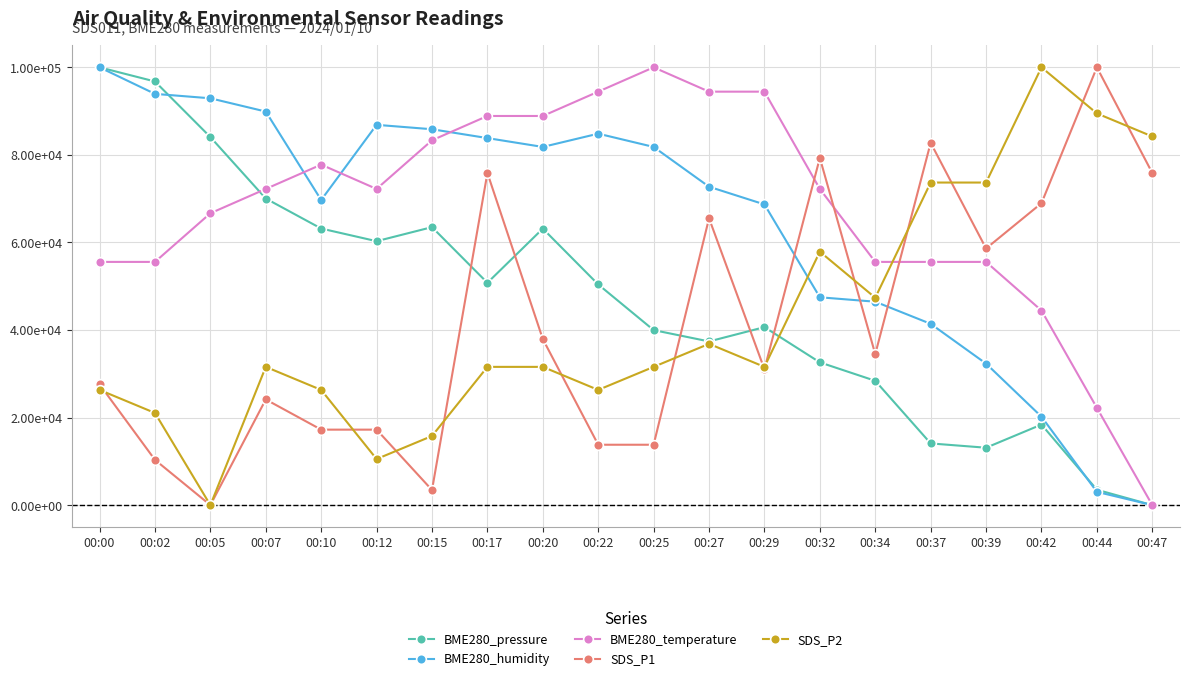

What is the sum of all BME280_temperature values?

1350000.0